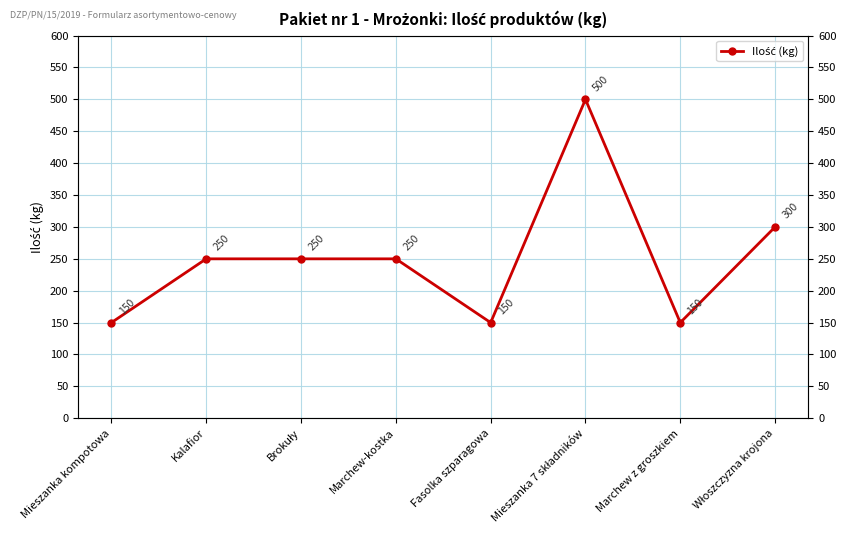

How many lines are shown in the chart?

1